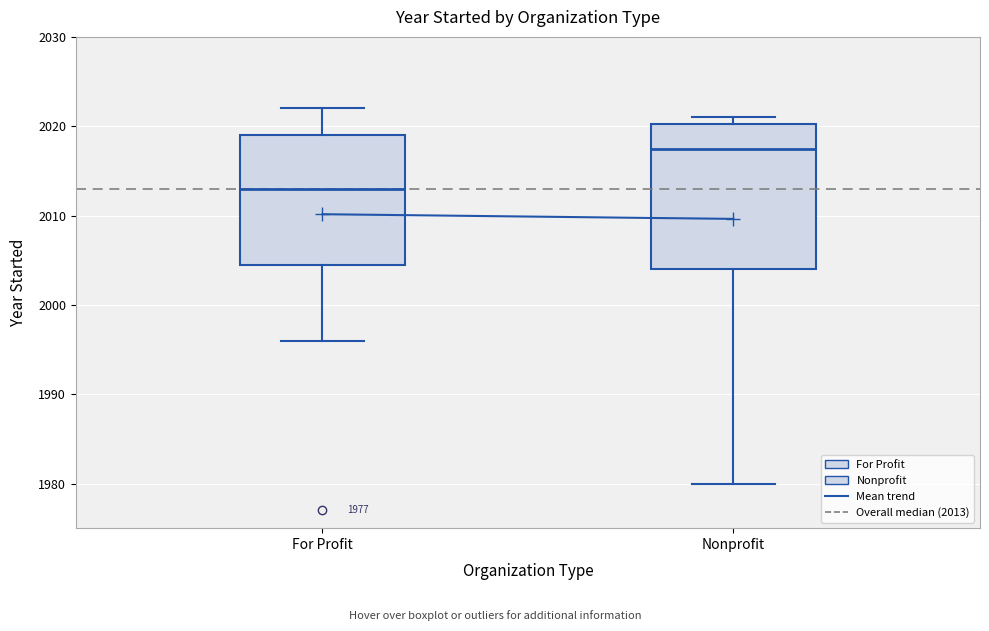

Where does the median line of the box for Nonprofit sit on the y-axis? The values are not printed on the chart, so give them approximately, as read against the axis.

2018